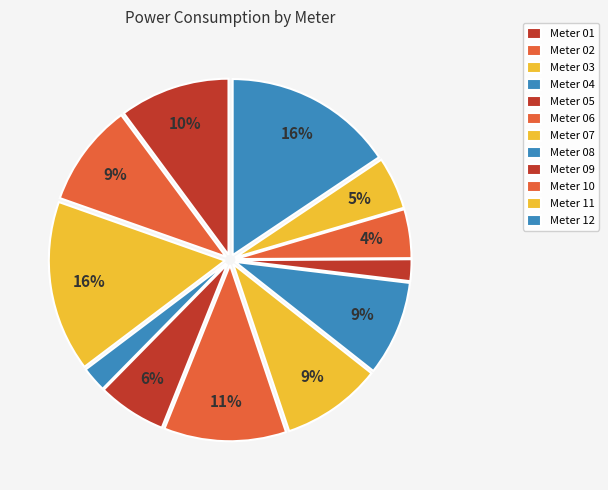

To the nearest percent, what is the difference between the largest and smallest slice percentages?

14%